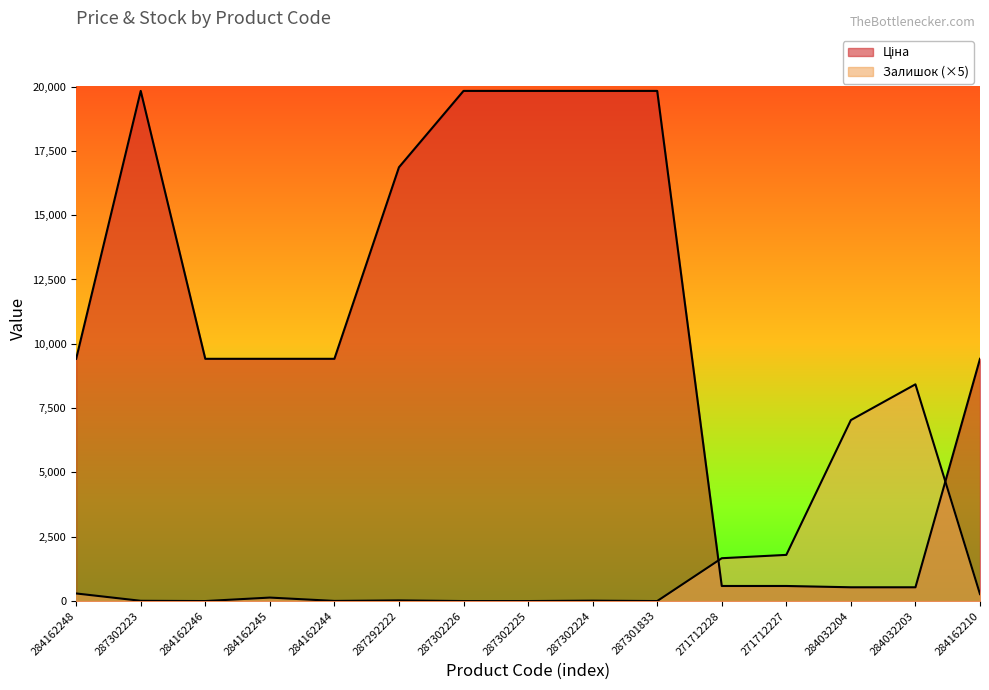

List the series in order of their peak value, lowest first.

Залишок, Ціна